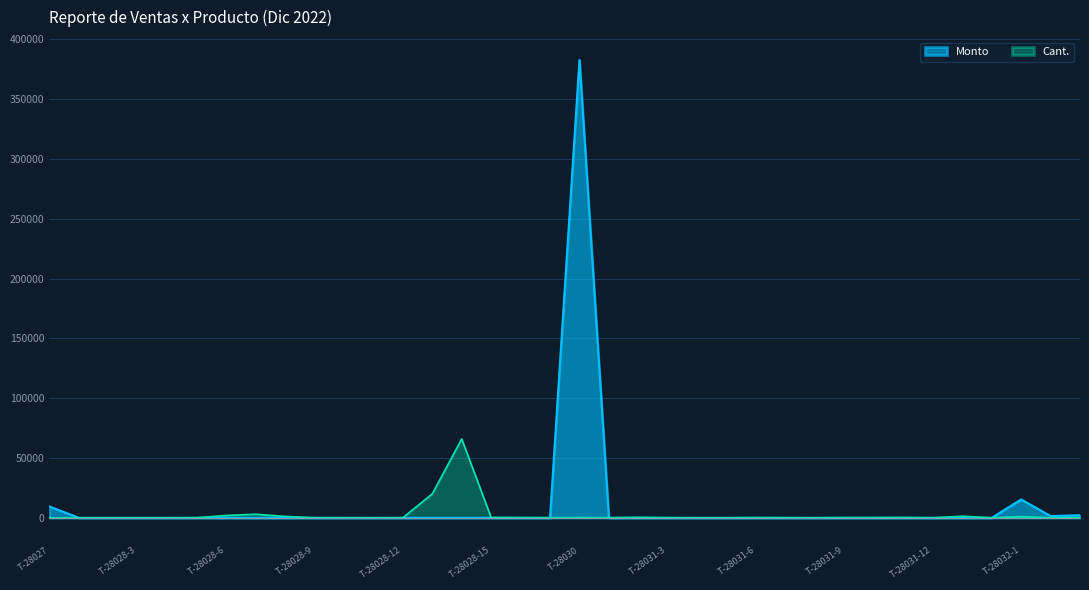

The value of Monto at T-28028-6 is 240225. True or false?

False